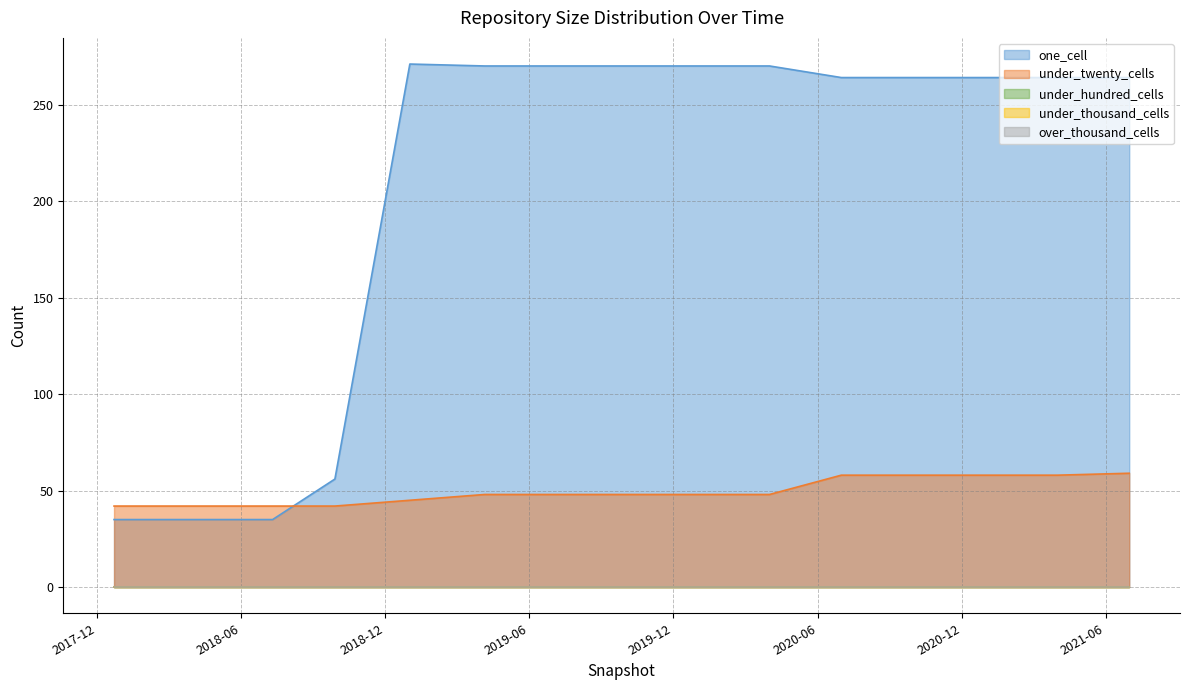

What is the sum of all under_twenty_cells values?

744